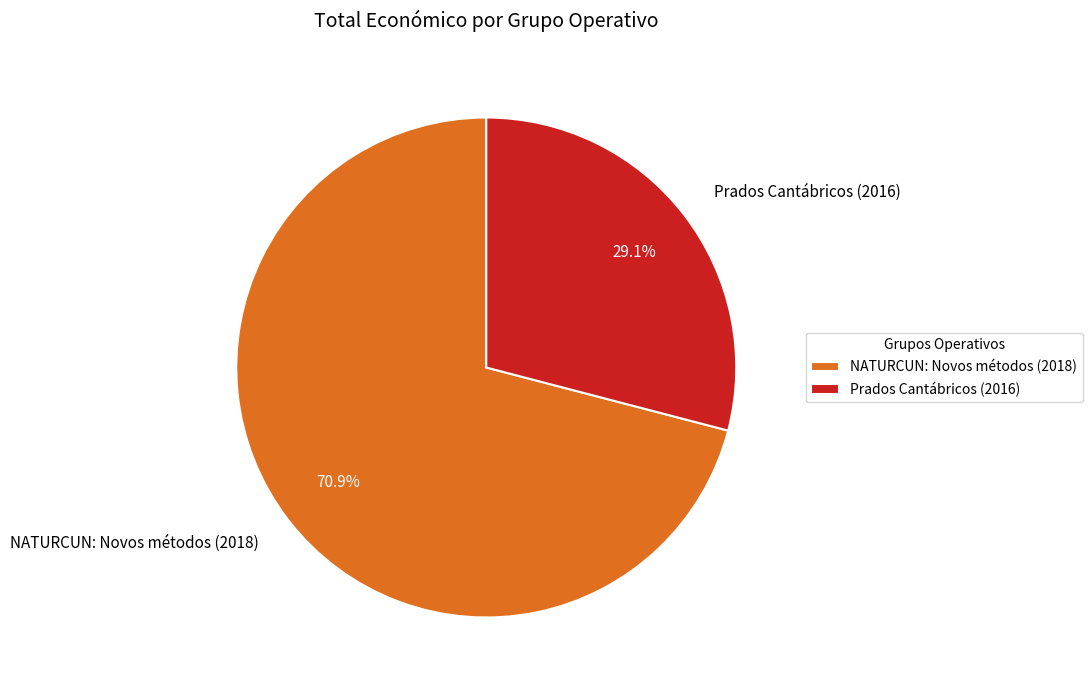

The NATURCUN: Novos métodos (2018) slice represents 63% of the pie. True or false?

False